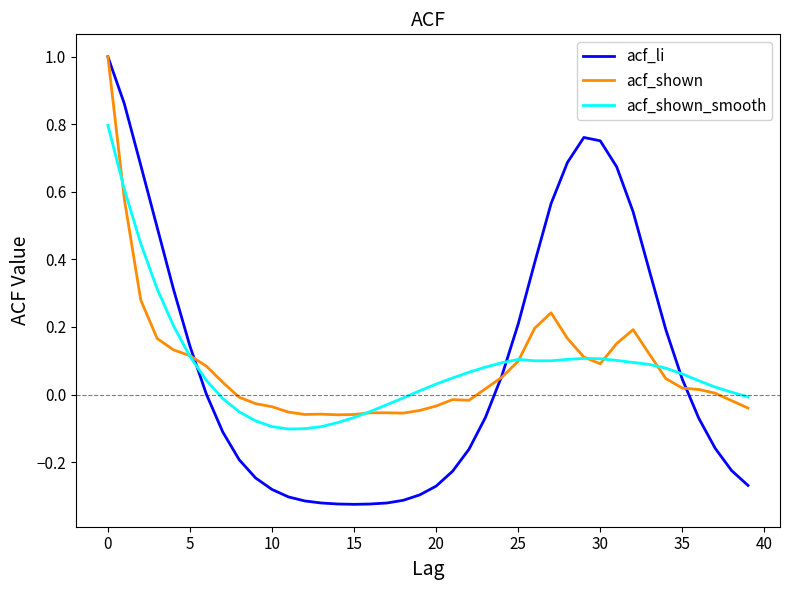

What is the highest value of the acf_shown series?

1.0